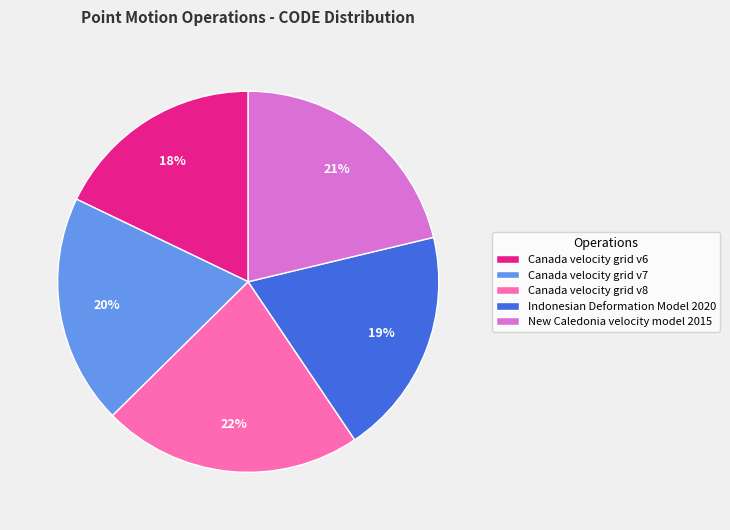

What is the smallest slice in the pie chart?

Canada velocity grid v6